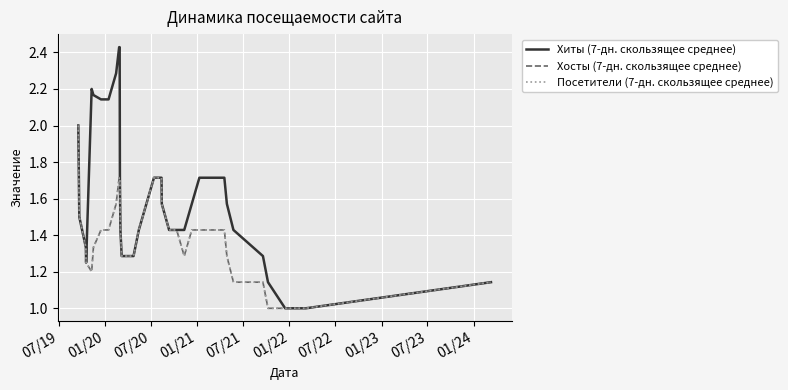

Does the chart display data point markers on the line(s)?

No